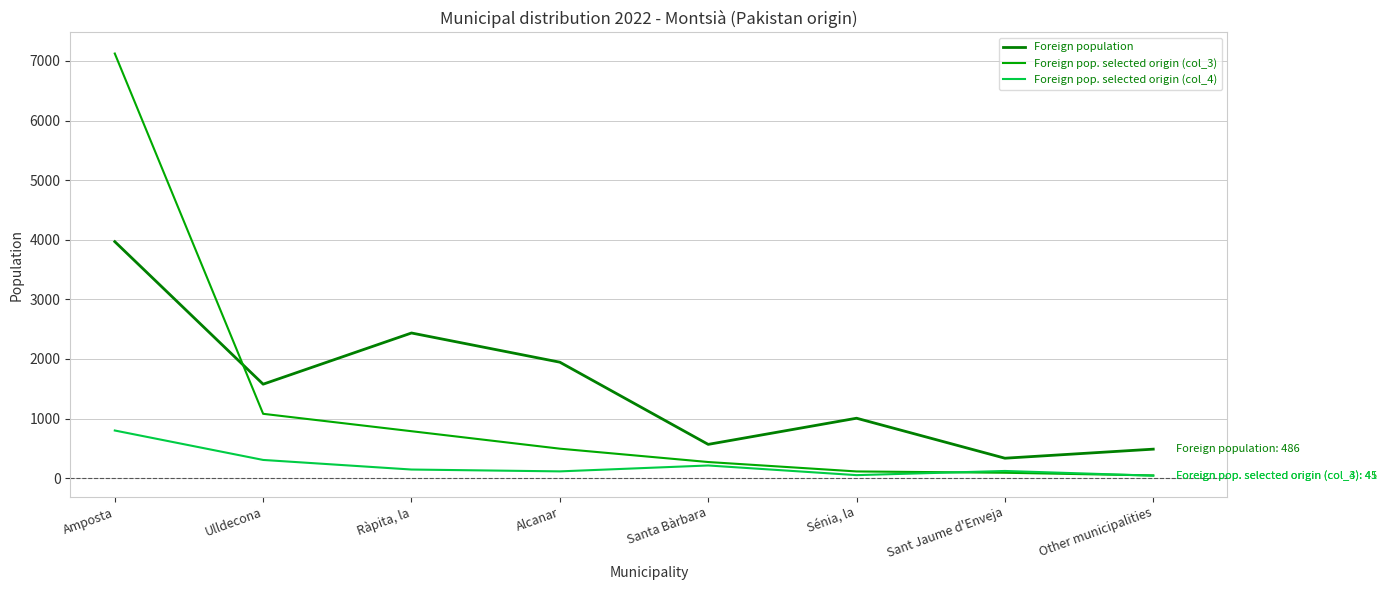

What is the difference between the highest and lowest values at Amposta?

6325